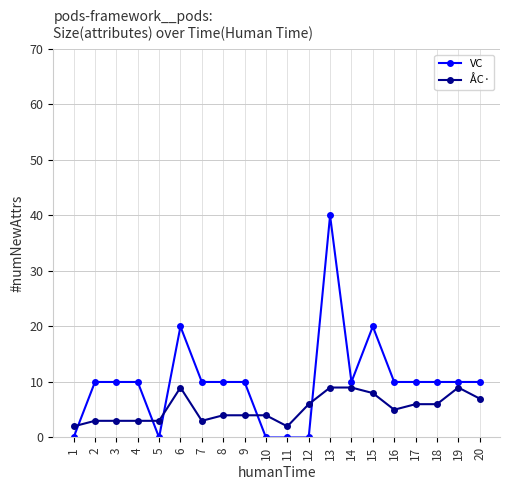

Is the value of VC at 12 greater than the value of ÅC· at 17?

No